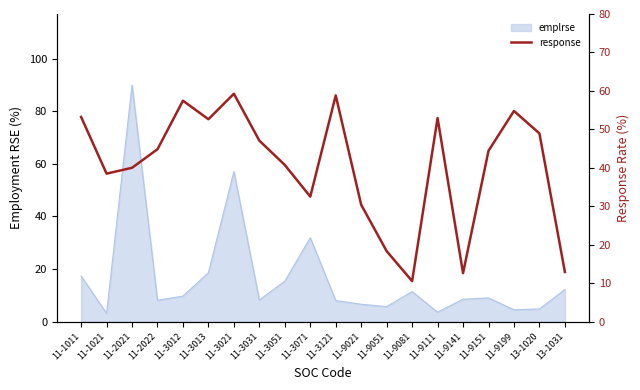

Reading left to right, extract all data points from this chart.

11-1011=53.2	11-1021=38.5	11-2021=40.0	11-2022=44.8	11-3012=57.5	11-3013=52.6	11-3021=59.3	11-3031=47.1	11-3051=40.7	11-3071=32.5	11-3121=58.8	11-9021=30.4	11-9051=18.3	11-9081=10.5	11-9111=52.9	11-9141=12.6	11-9151=44.4	11-9199=54.8	13-1020=48.9	13-1031=12.9